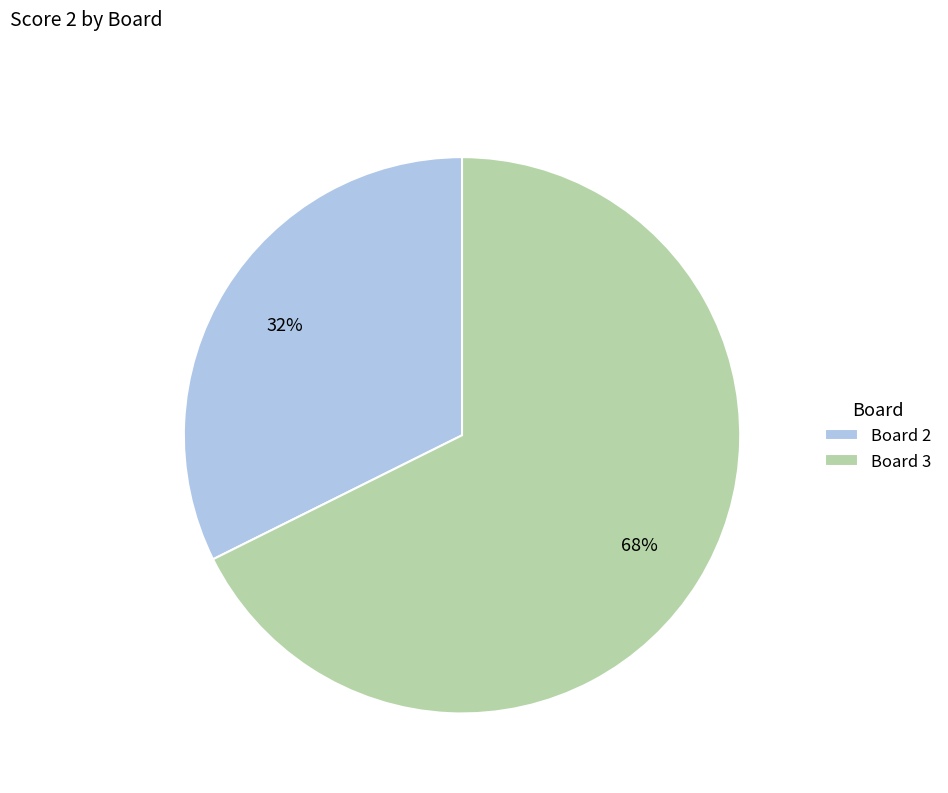

Rank the categories by value from lowest to highest.

Board 2, Board 3